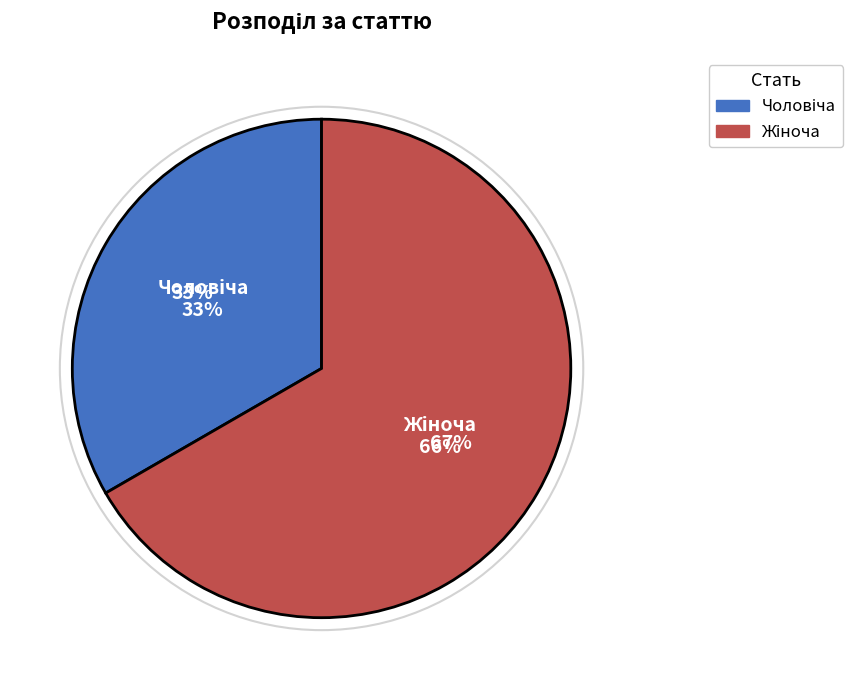

Combined, what portion of the pie is Чоловіча and Жіноча?

100.0%